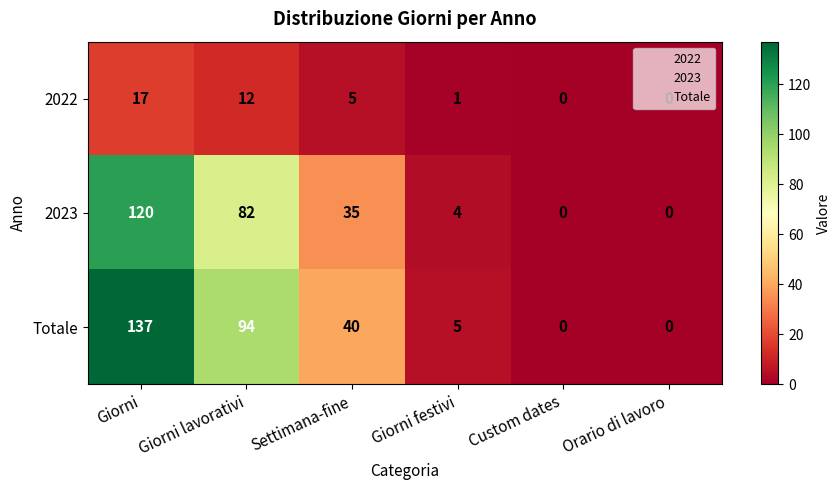

The value of Totale at Giorni festivi is 2. True or false?

False